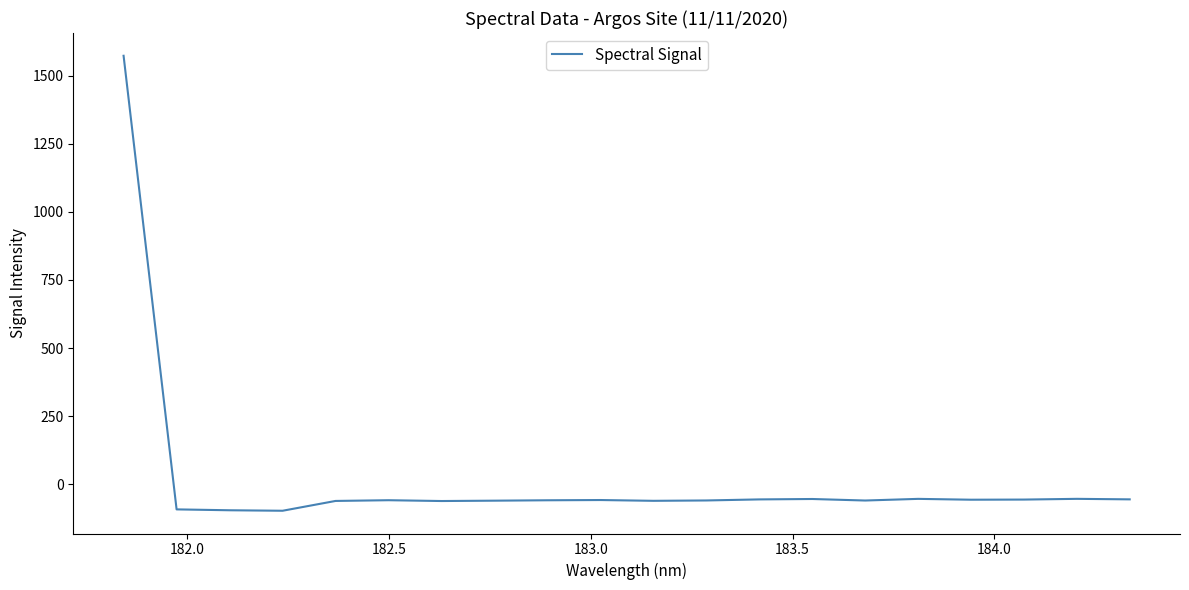

What is the smallest value displayed?

-97.3